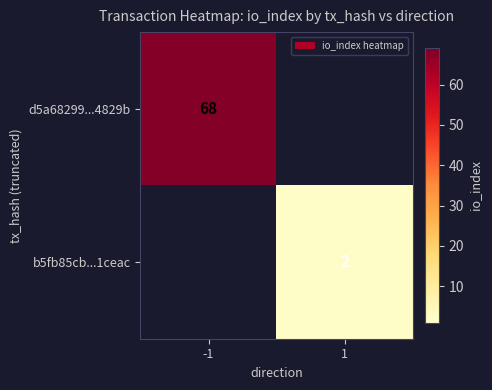

The value of b5fb85cb...1ceac at 1 is 3. True or false?

False